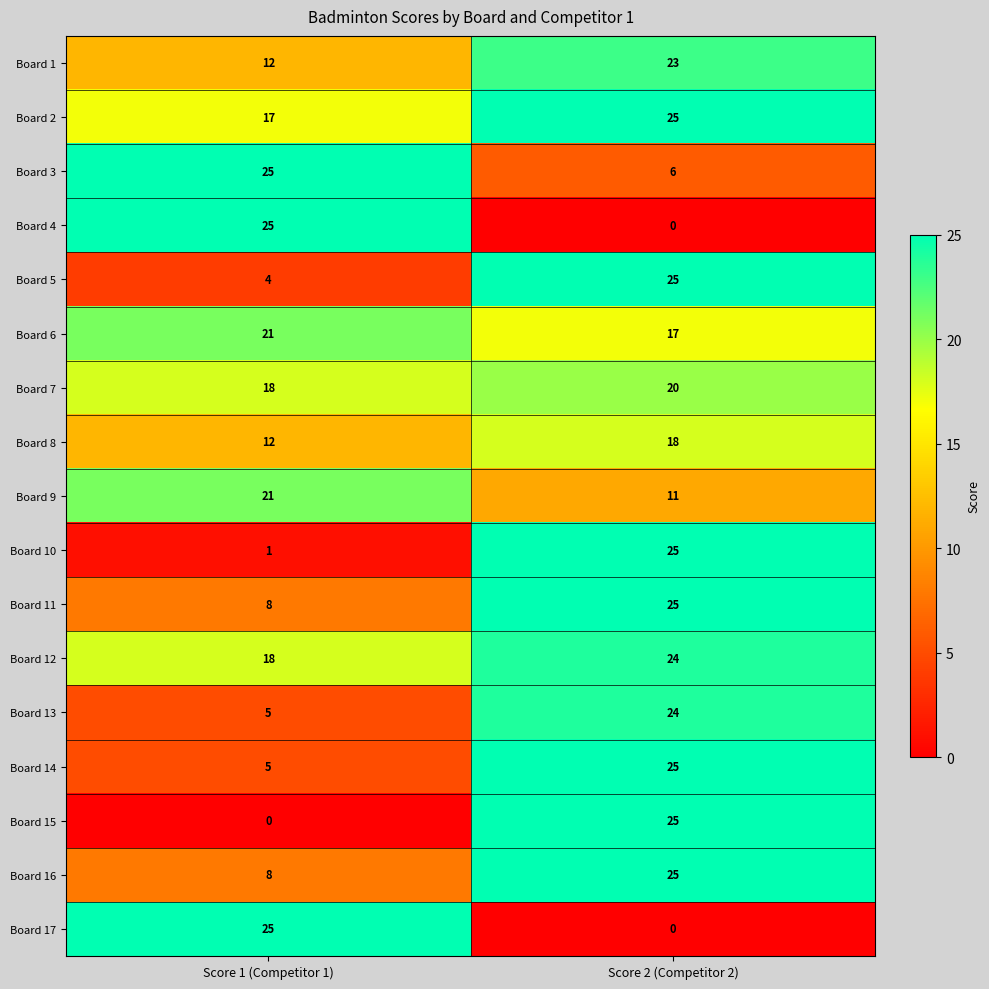

What is the sum of the Board 14 values at Score 2 (Competitor 2) and Score 1 (Competitor 1)?

30